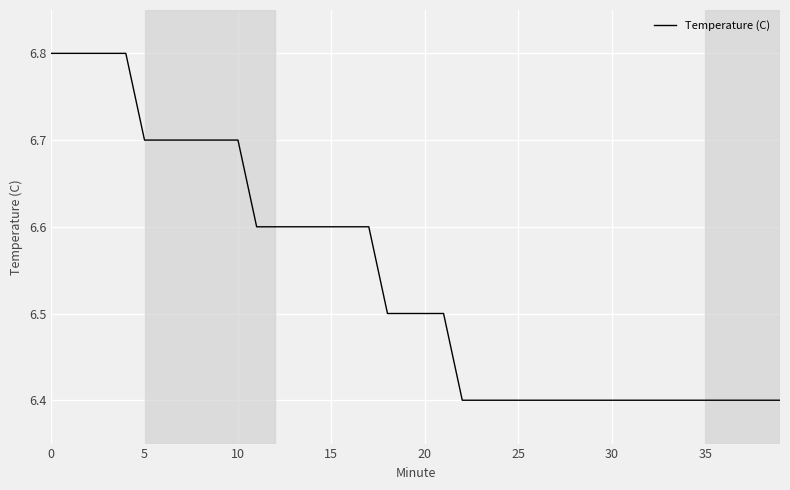

What is the minimum value shown in the chart?

6.4